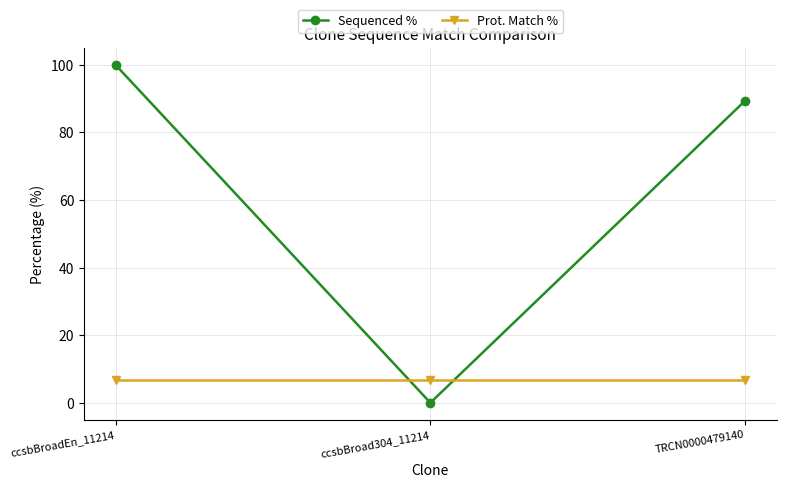

At which category does the chart reach its minimum across all series?

ccsbBroad304_11214